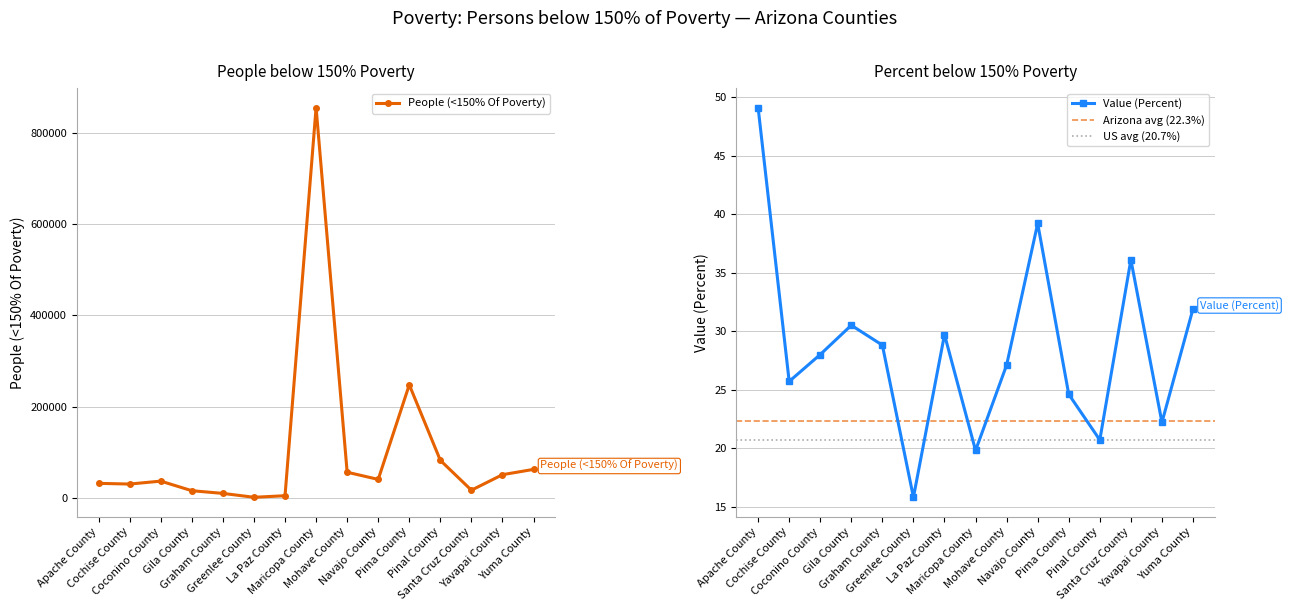

List the series in order of their overall mean, lowest first.

Value (Percent), People (<150% Of Poverty)